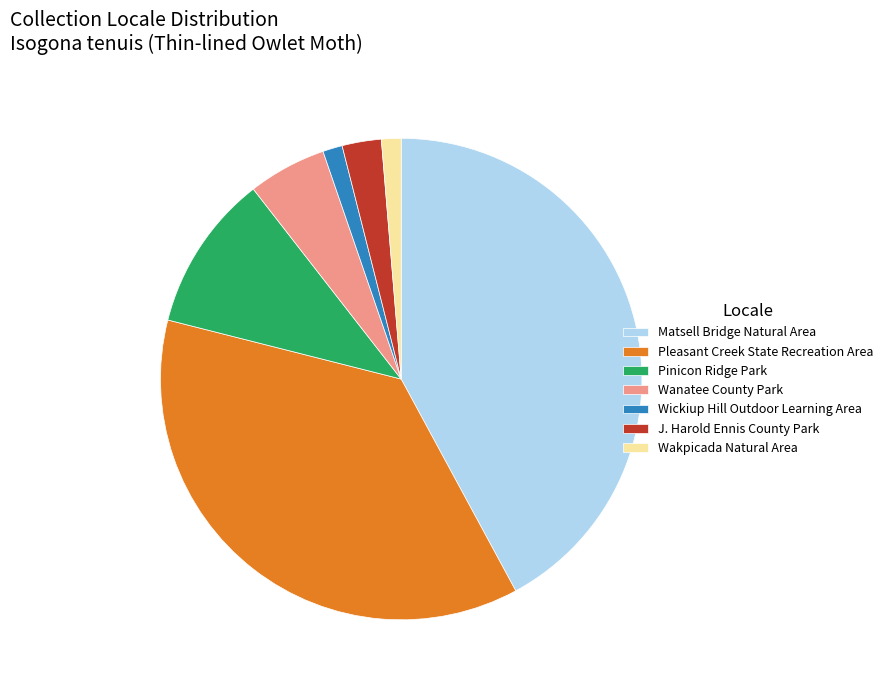

Count the number of slices in the pie.

7